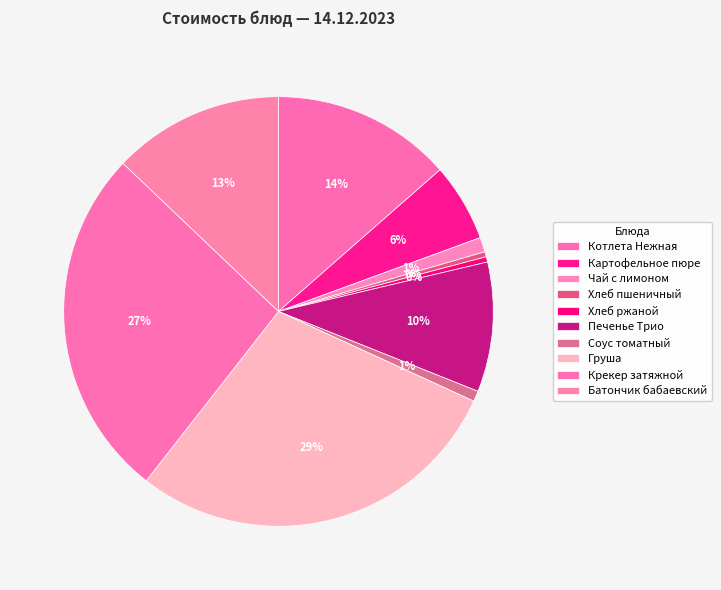

To the nearest percent, what portion does Печенье Трио represent?

10%